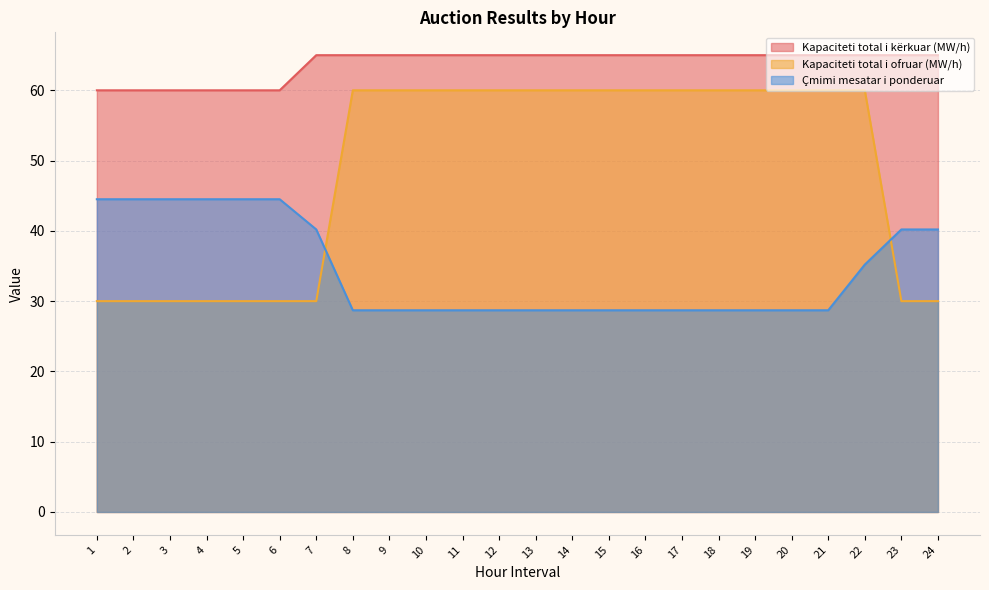

True or false: Kapaciteti total i ofruar (MW/h) and Çmimi mesatar i ponderuar intersect in this chart.

True